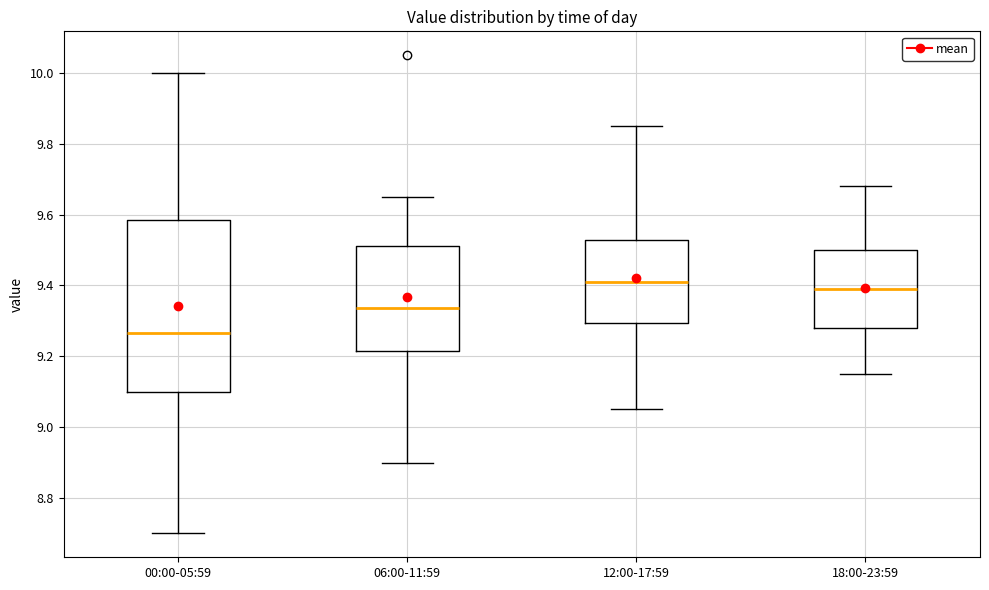

Comparing the boxes themselves (not the whiskers), which one is the tallest?

00:00-05:59